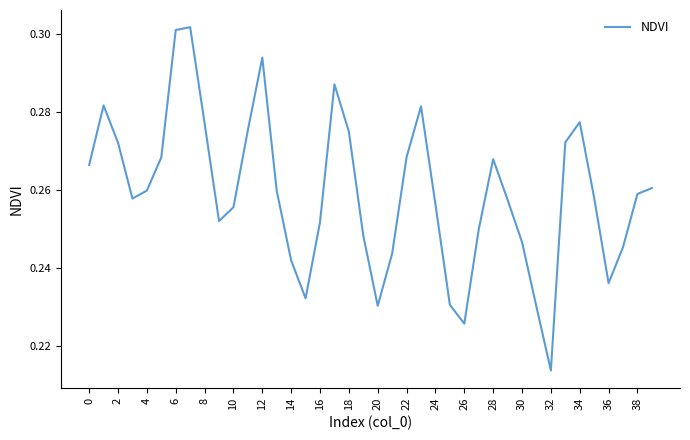

Reading left to right, extract all data points from this chart.

0.3	0.3	0.3	0.3	0.3	0.3	0.3	0.3	0.3	0.3	0.3	0.3	0.3	0.3	0.2	0.2	0.3	0.3	0.3	0.2	0.2	0.2	0.3	0.3	0.3	0.2	0.2	0.2	0.3	0.3	0.2	0.2	0.2	0.3	0.3	0.3	0.2	0.2	0.3	0.3